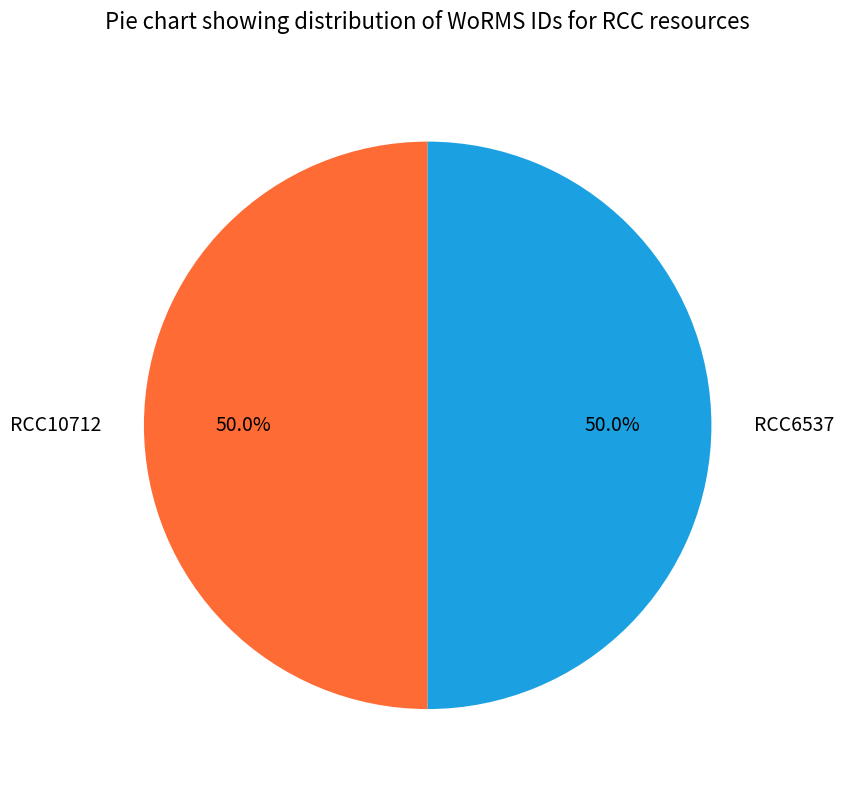

What is the ratio of the value at RCC6537 to the value at RCC10712?

1.0